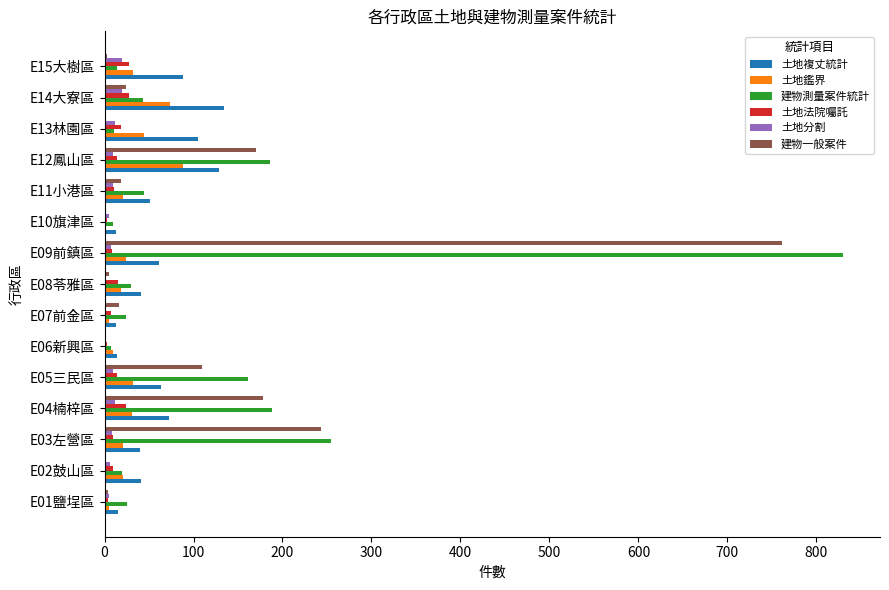

The value of 土地複丈統計 at E13林園區 is 160. True or false?

False